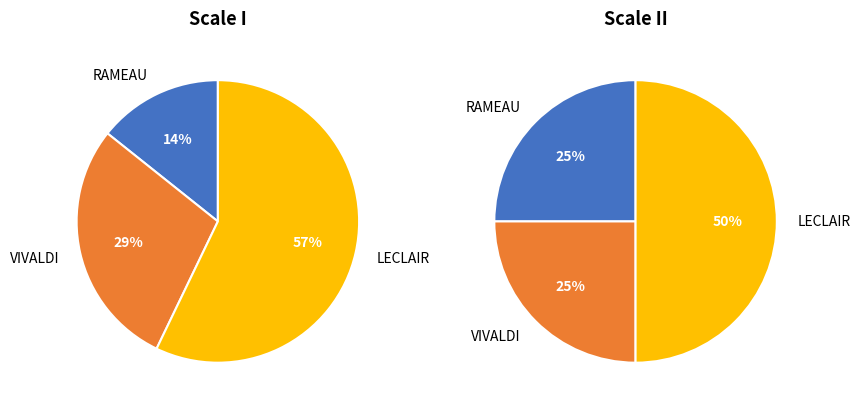

To the nearest percent, what percentage of the pie is VIVALDI?

29%